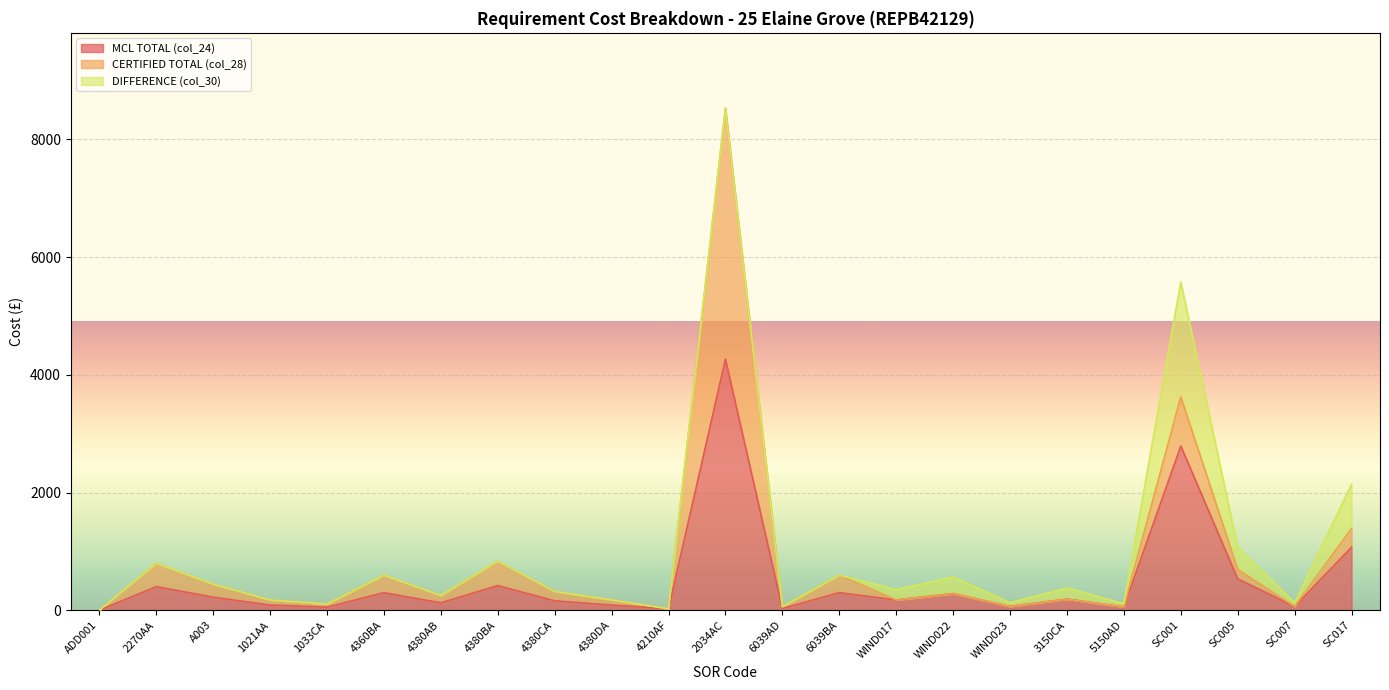

Is it true that MCL TOTAL (col_24) equals 88.0 at 4380DA?

True